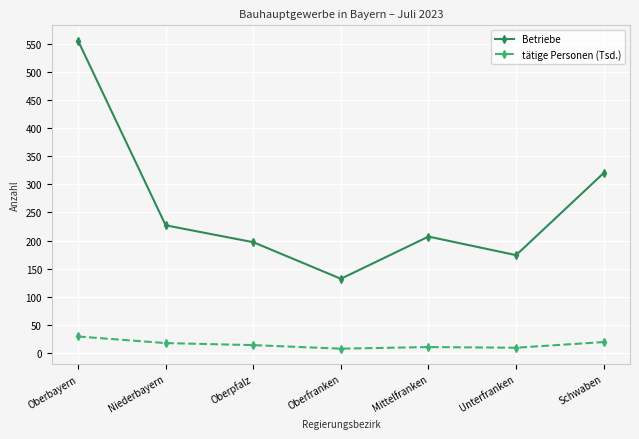

Does the chart have visible grid lines?

Yes